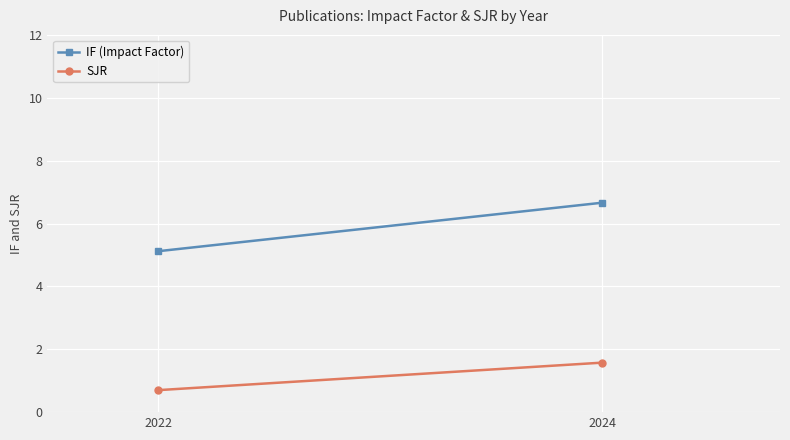

What is the difference between the maximum and minimum values in the SJR series?

0.9